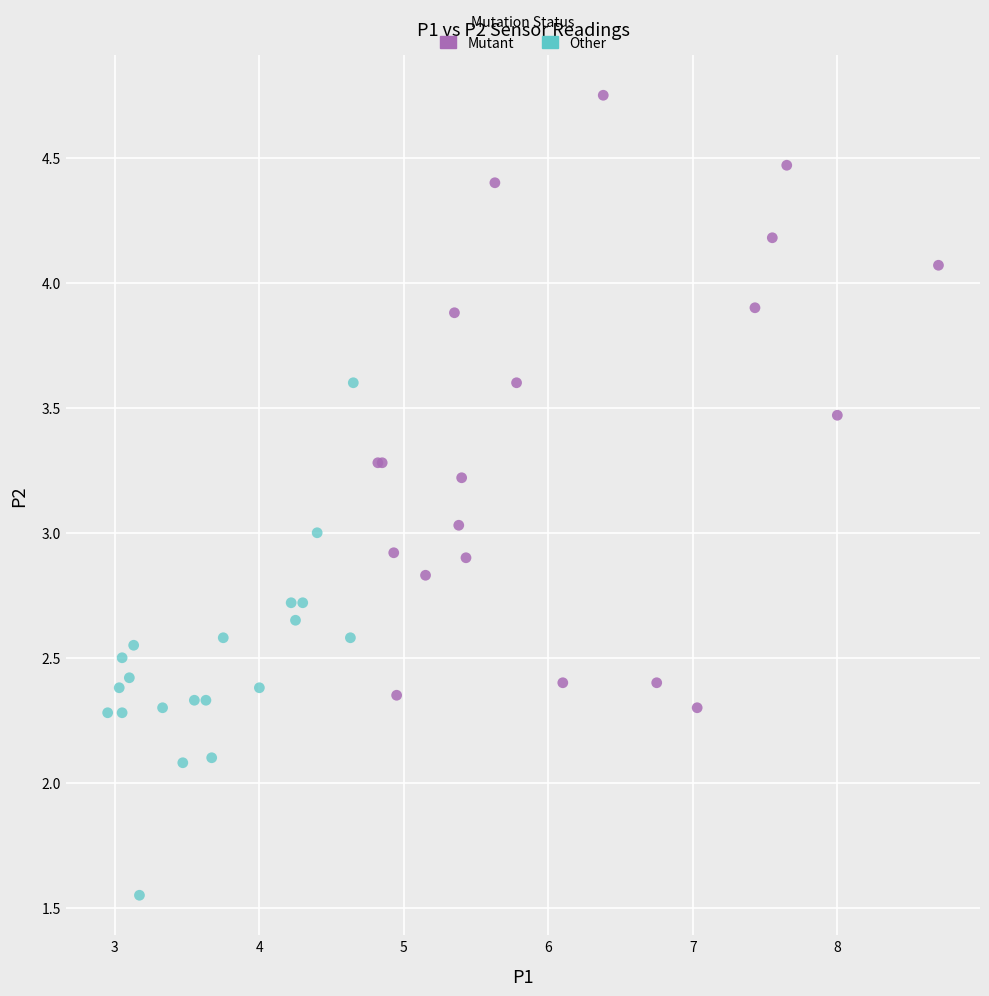

Which series has the largest Y range (max minus min)?

Mutant